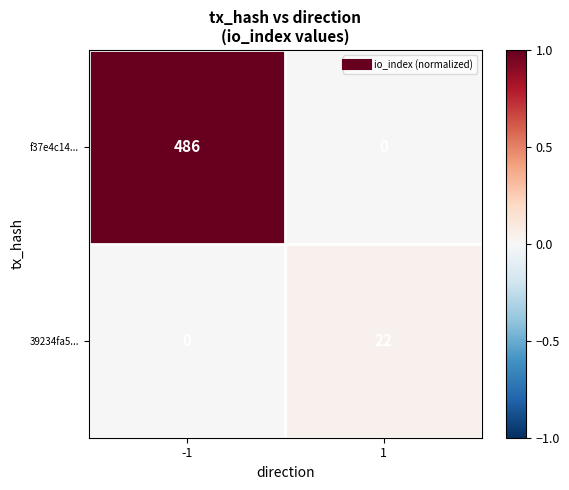

What is the sum of the 39234fa5... values at 1 and -1?

22